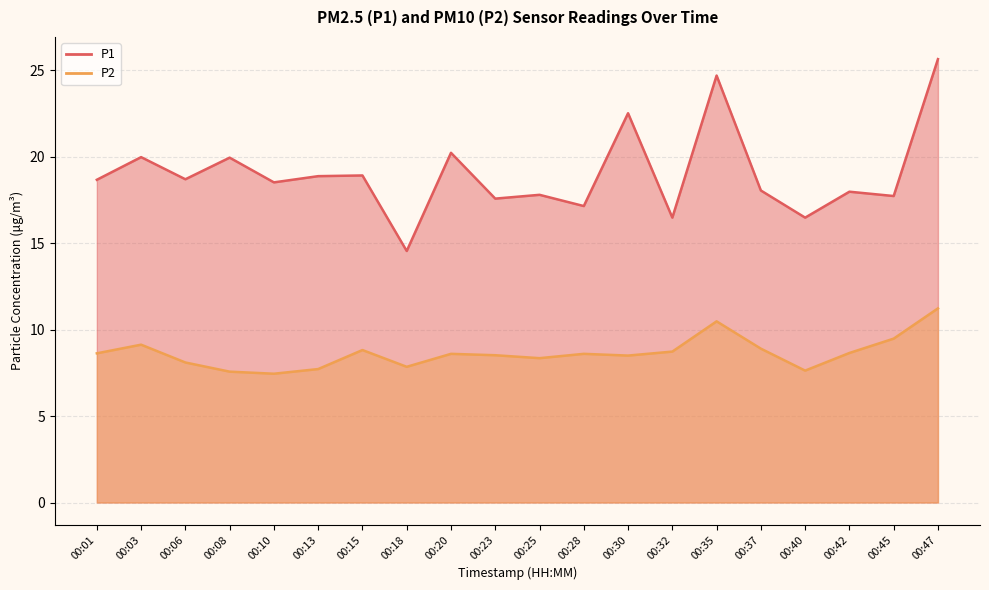

Is it true that P1 equals 14.6 at 00:18?

True